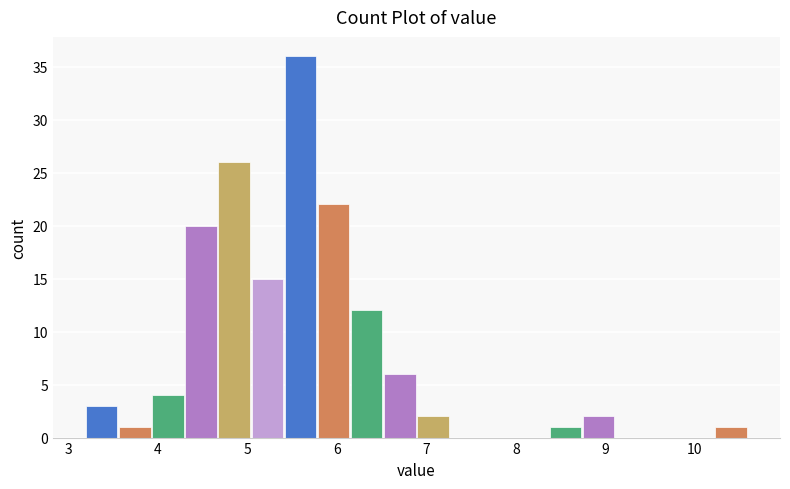

Around what value on the x-axis is the tallest bar? Give the approximate position of its centre, as read against the axis.

5.6